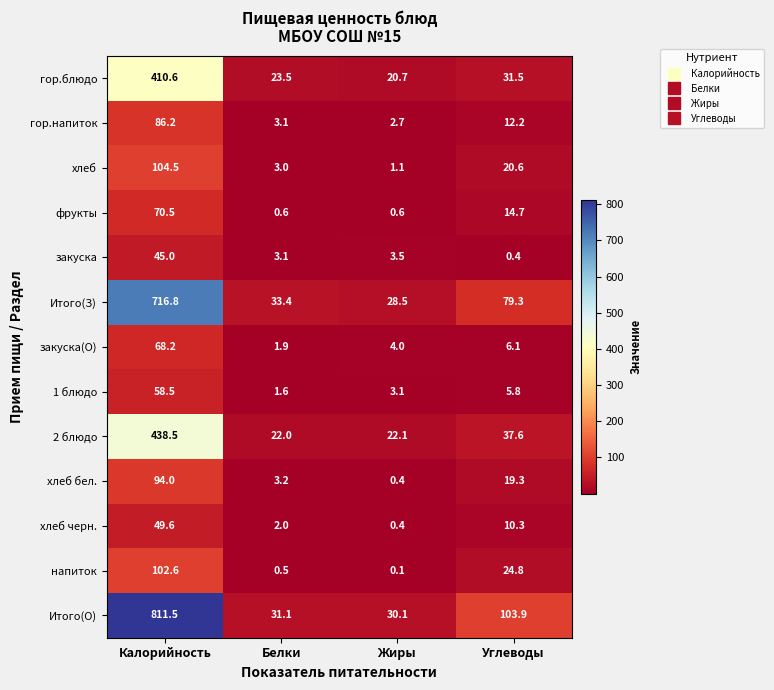

At which category is the sum across all series the highest?

Калорийность